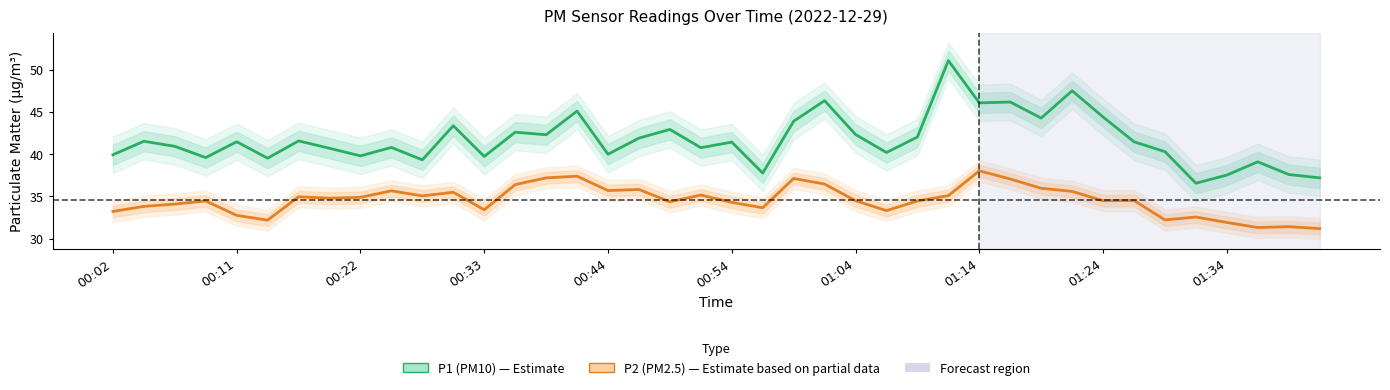

Is the value of P2 (PM2.5) at 23 greater than the value of P1 (PM10) at 26?

No